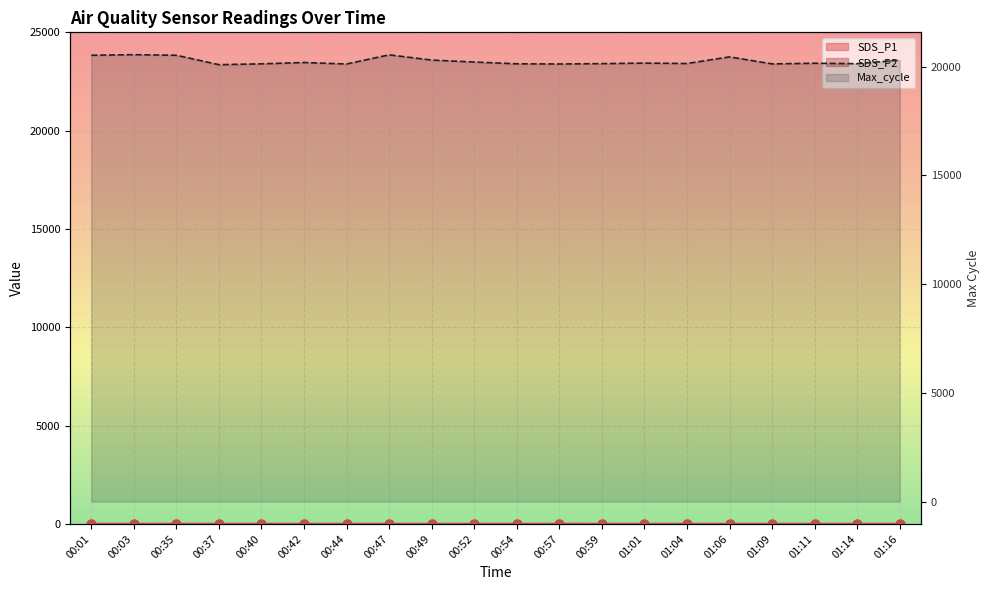

What is the change in value from 00:59 to 01:06?

+311